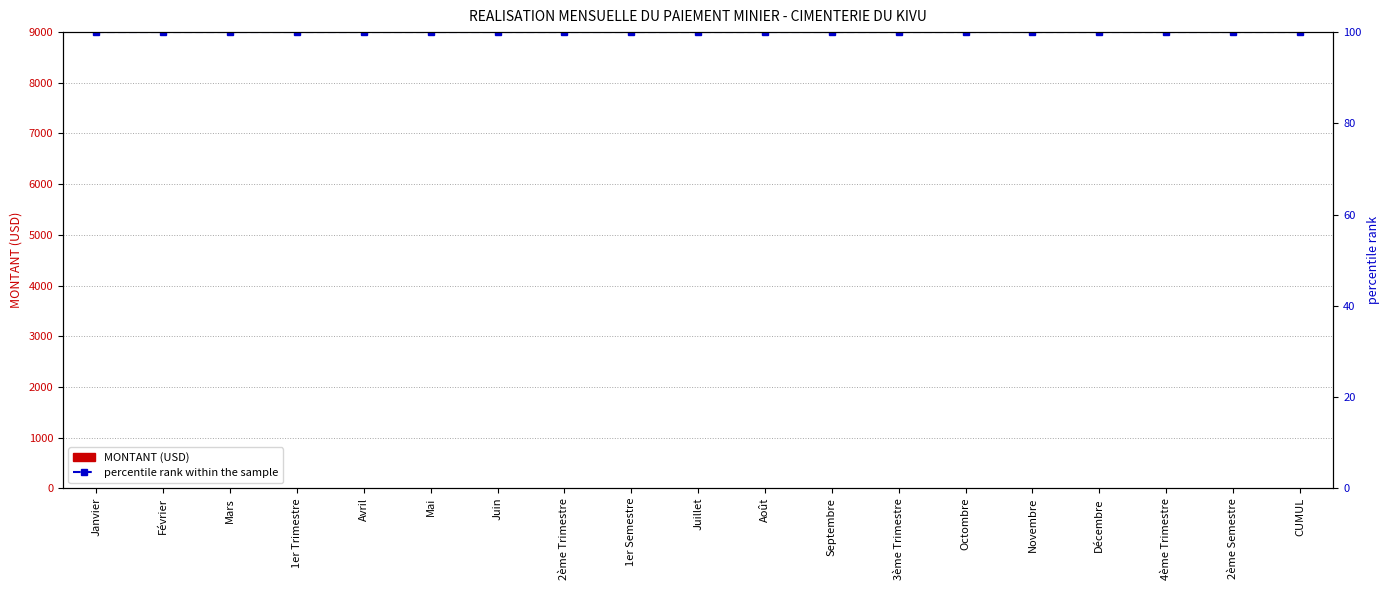

Reading left to right, list all the values displayed in this chart.

MONTANT (USD): Janvier=0	Février=0	Mars=0	1er Trimestre=0	Avril=0	Mai=0	Juin=0	2ème Trimestre=0	1er Semestre=0	Juillet=0	Août=0	Septembre=0	3ème Trimestre=0	Octombre=0	Novembre=0	Décembre=0	4ème Trimestre=0	2ème Semestre=0	CUMUL=0
percentile rank within the sample: Janvier=100	Février=100	Mars=100	1er Trimestre=100	Avril=100	Mai=100	Juin=100	2ème Trimestre=100	1er Semestre=100	Juillet=100	Août=100	Septembre=100	3ème Trimestre=100	Octombre=100	Novembre=100	Décembre=100	4ème Trimestre=100	2ème Semestre=100	CUMUL=100